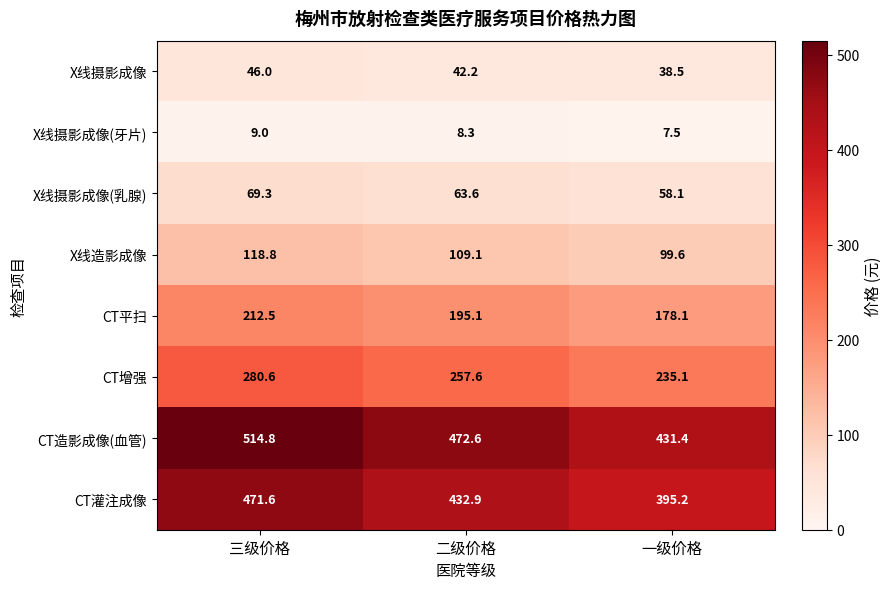

The value of X线摄影成像(牙片) at 一级价格 is 7.5. True or false?

True